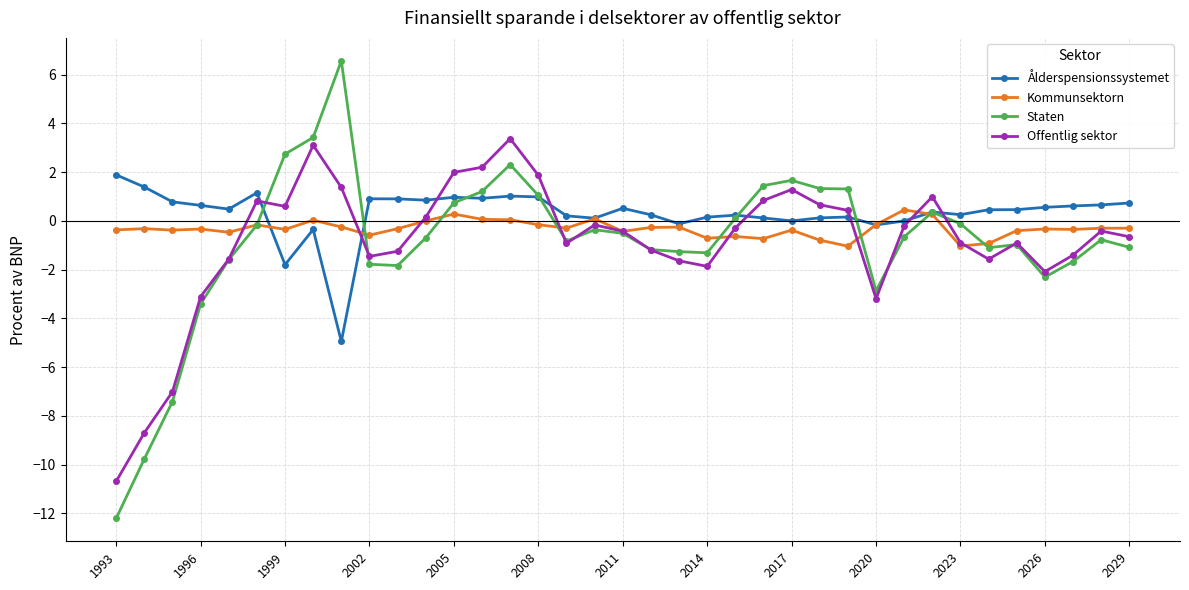

Rank the series by their maximum value, from highest to lowest.

Staten, Offentlig sektor, Ålderspensionssystemet, Kommunsektorn